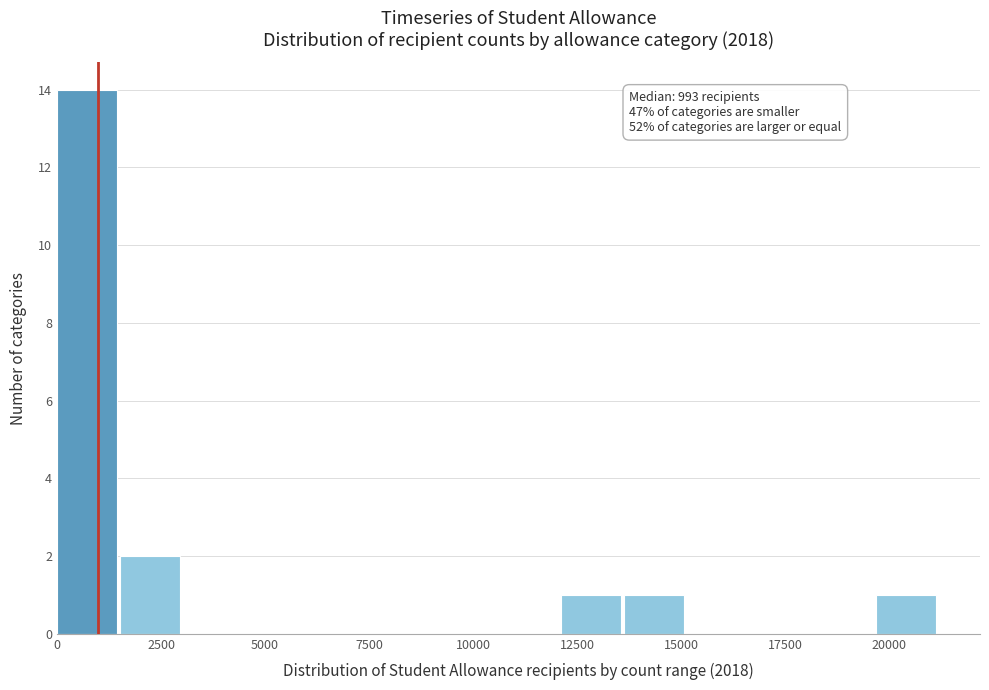

Around what value on the x-axis is the tallest bar? Give the approximate position of its centre, as read against the axis.

500